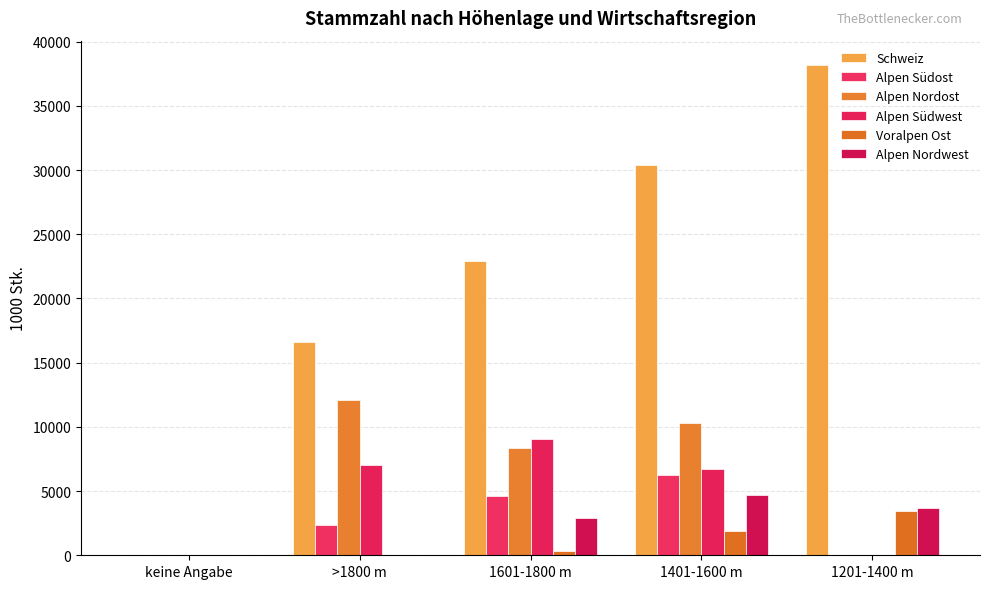

At 1401-1600 m, list the series in order from largest to smallest.

Schweiz, Alpen Nordost, Alpen Südwest, Alpen Südost, Alpen Nordwest, Voralpen Ost